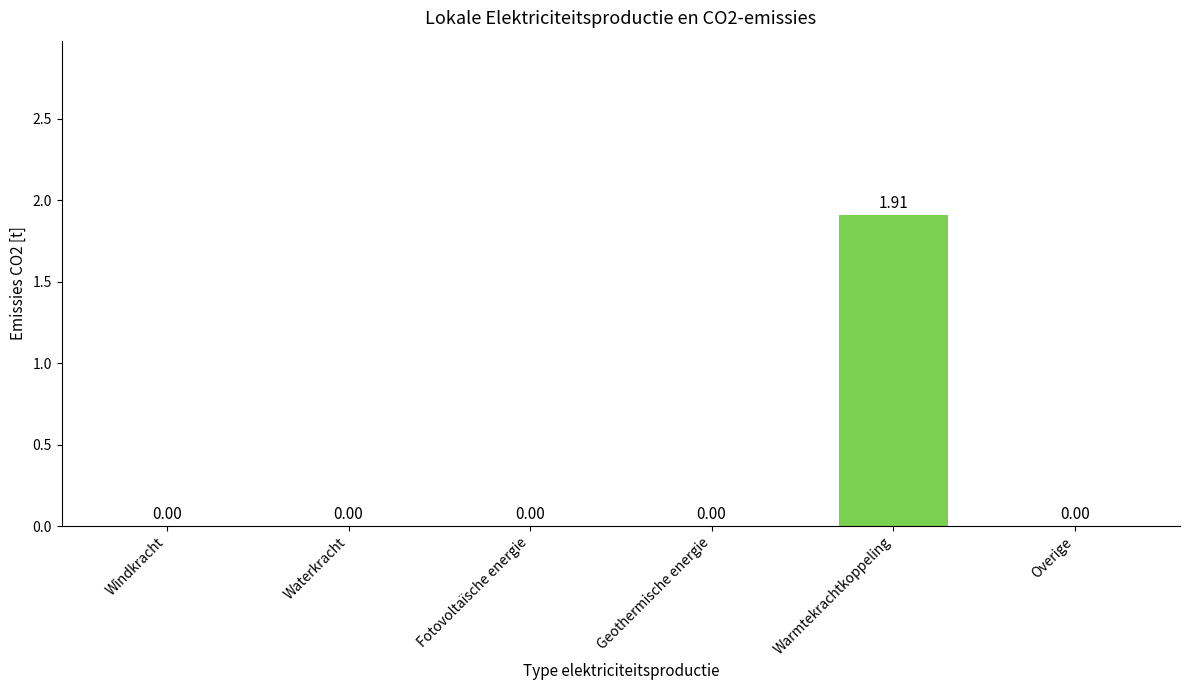

Reading left to right, what are all the values shown in this chart?

0.0	0.0	0.0	0.0	1.9	0.0